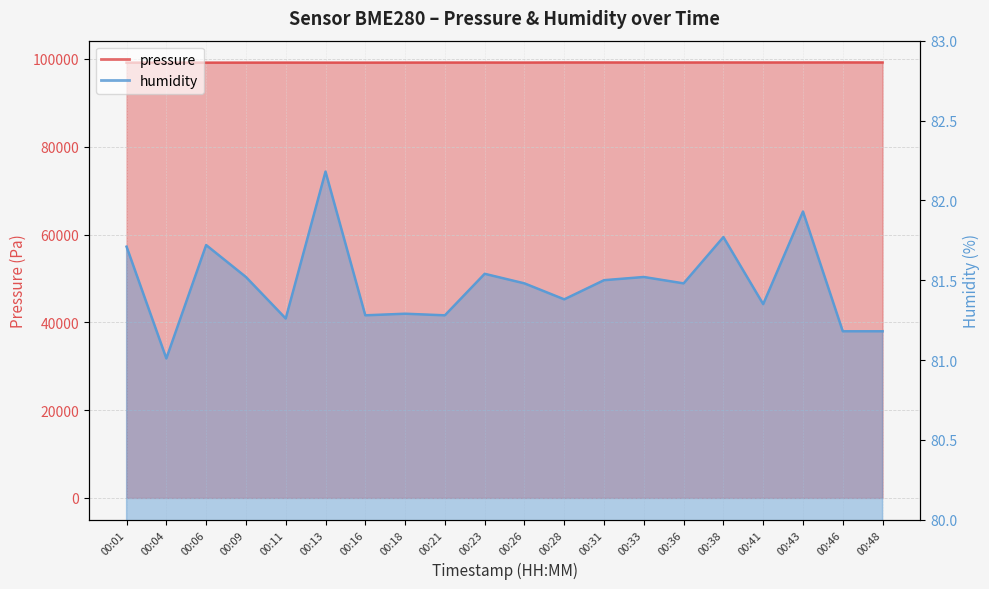

Is it true that pressure equals 99187.4 at 00:43?

True